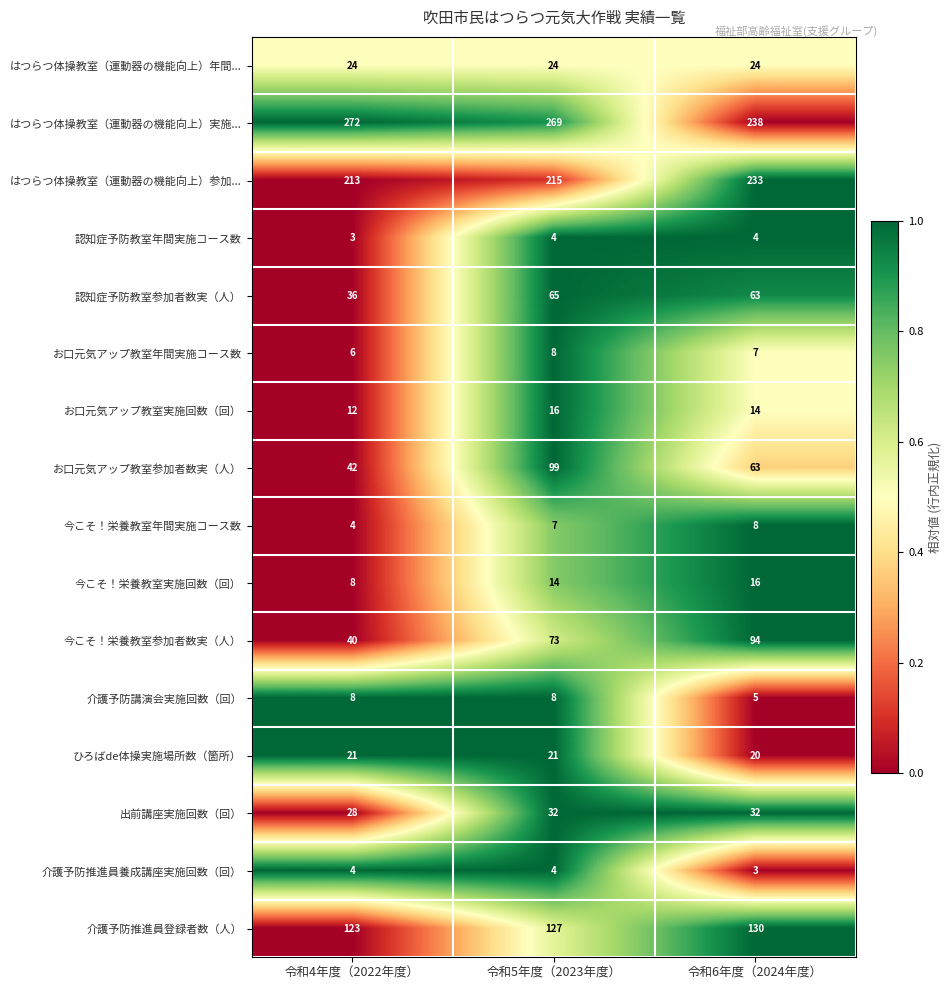

At which category is the sum across all series the highest?

令和5年度（2023年度）